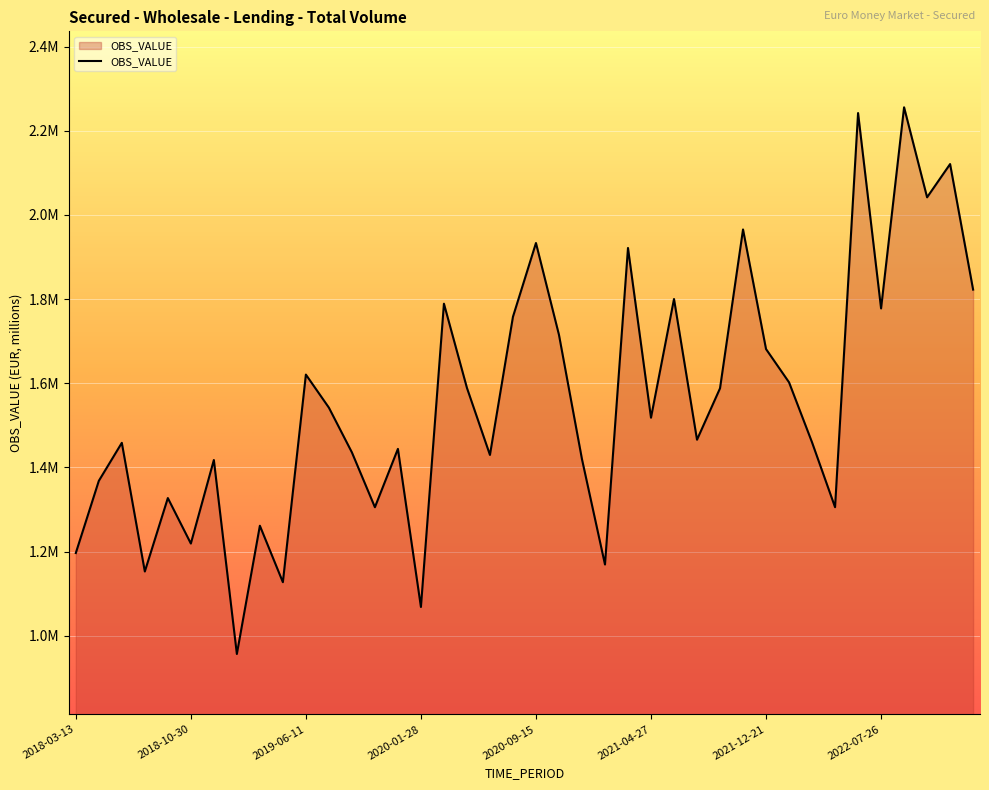

Does the chart display data point markers on the line(s)?

No